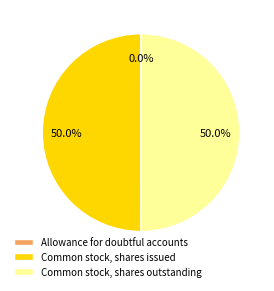

How much of the chart is everything except Common stock, shares issued?

50.0%